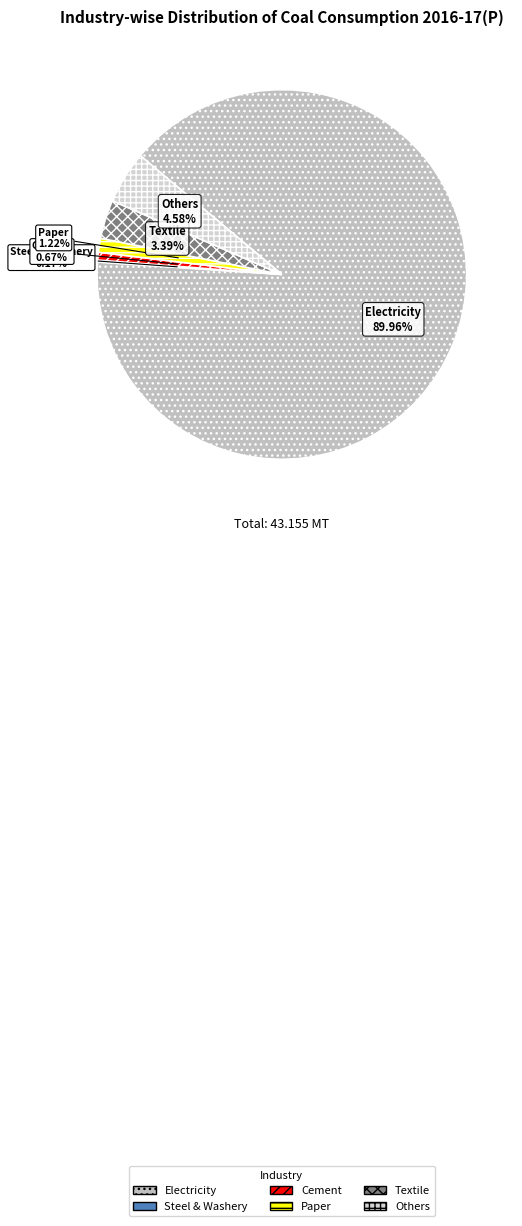

What is the largest slice in the pie chart?

Electricity